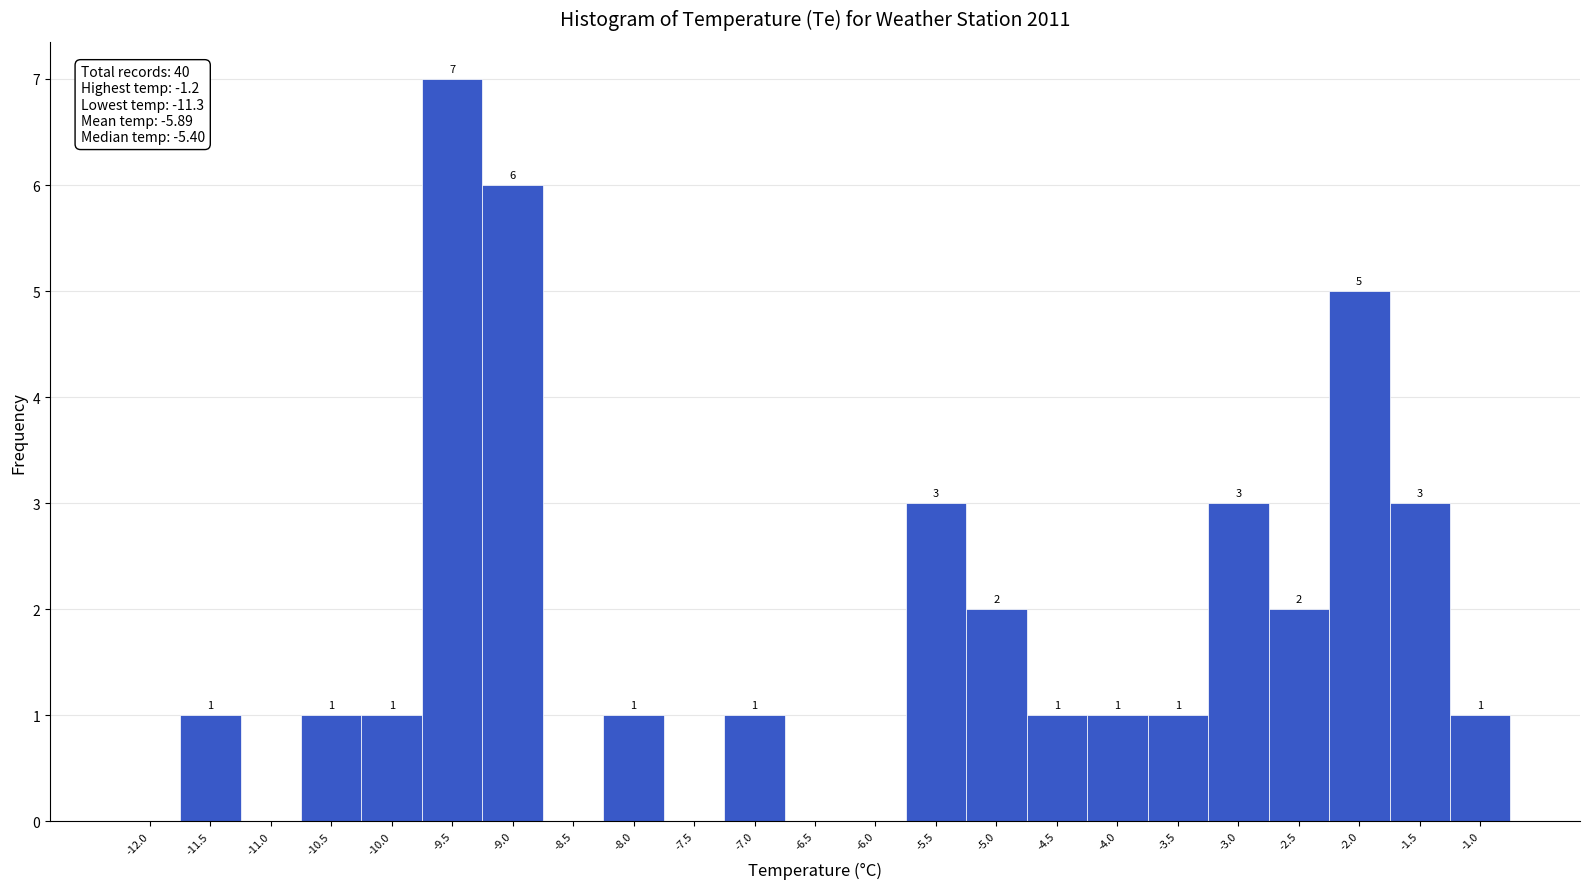

Which range on the x-axis has the tallest bar?

-9.75 to -9.25